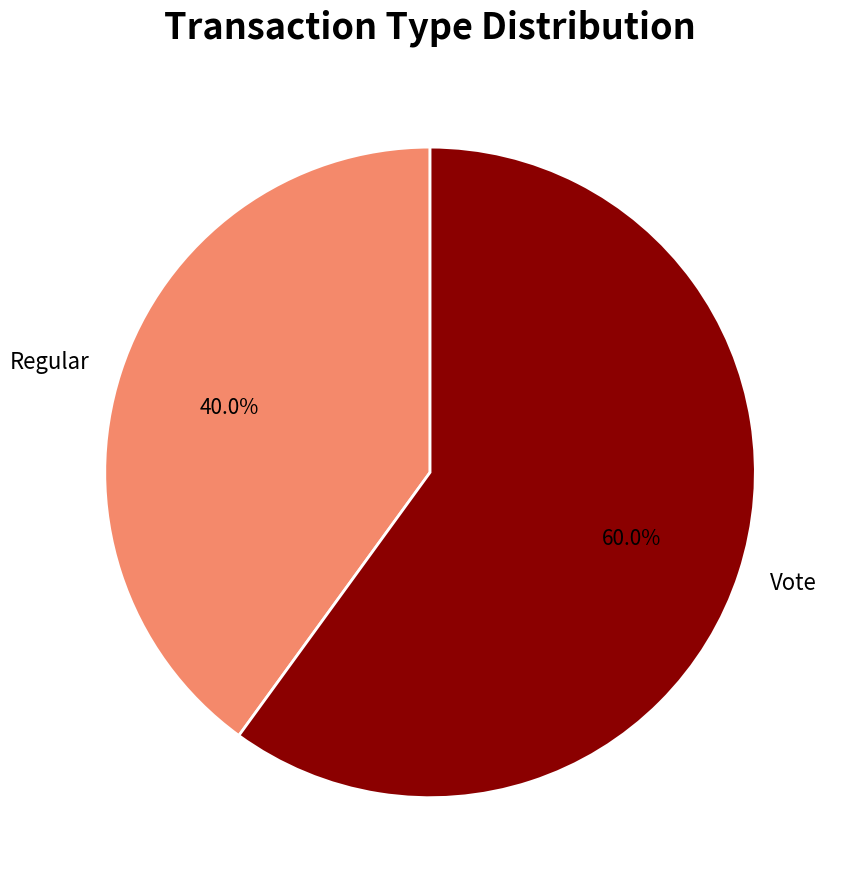

Which category has the smallest portion of the pie?

Regular